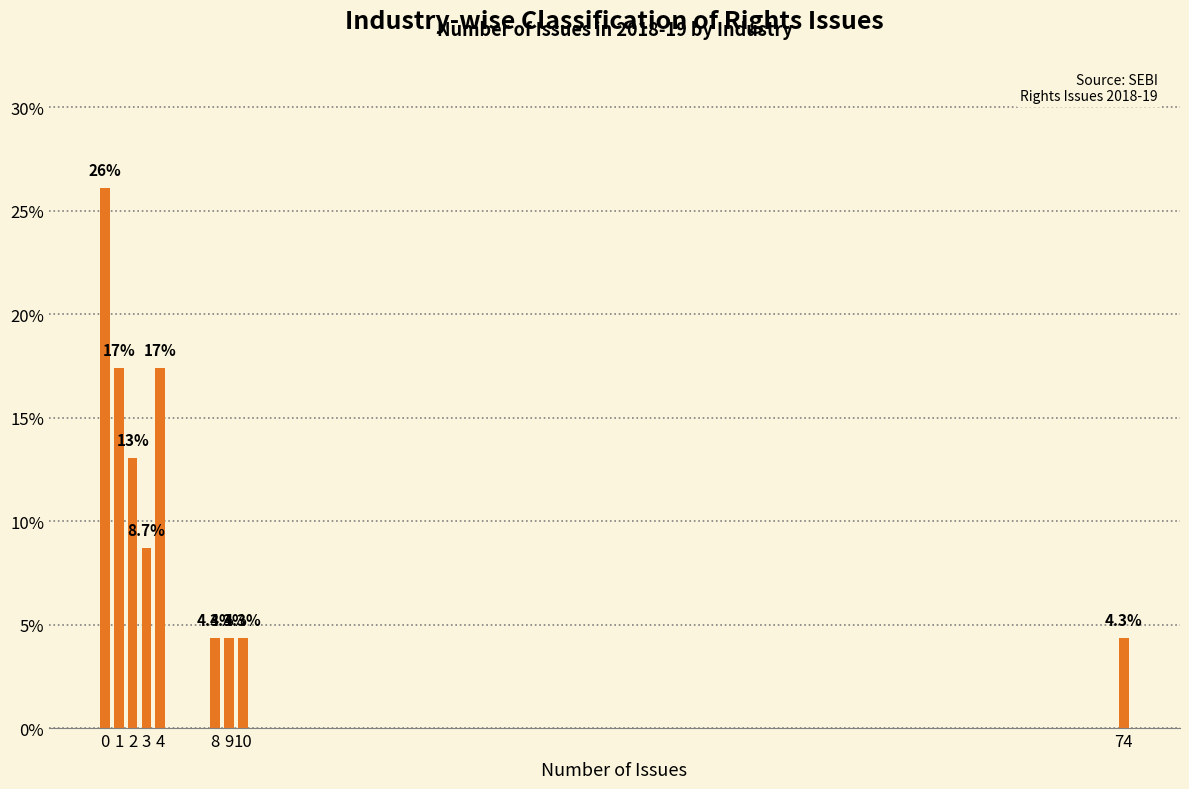

Reading left to right, what are all the values shown in this chart?

26.1	17.4	13.0	8.7	17.4	4.3	4.3	4.3	4.3